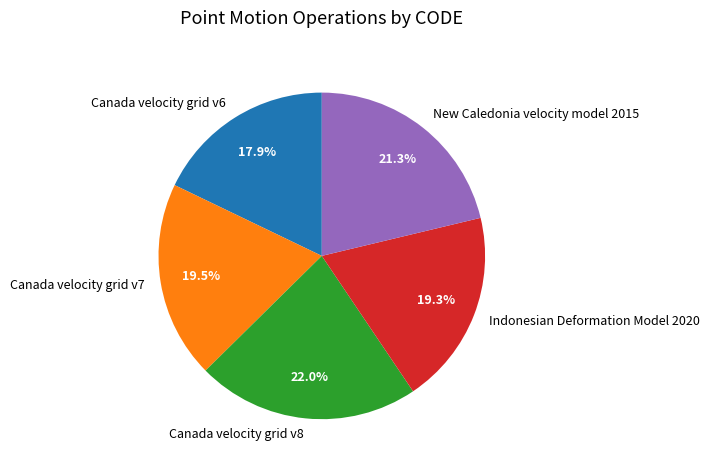

To the nearest percent, what percentage of the pie is New Caledonia velocity model 2015?

21%